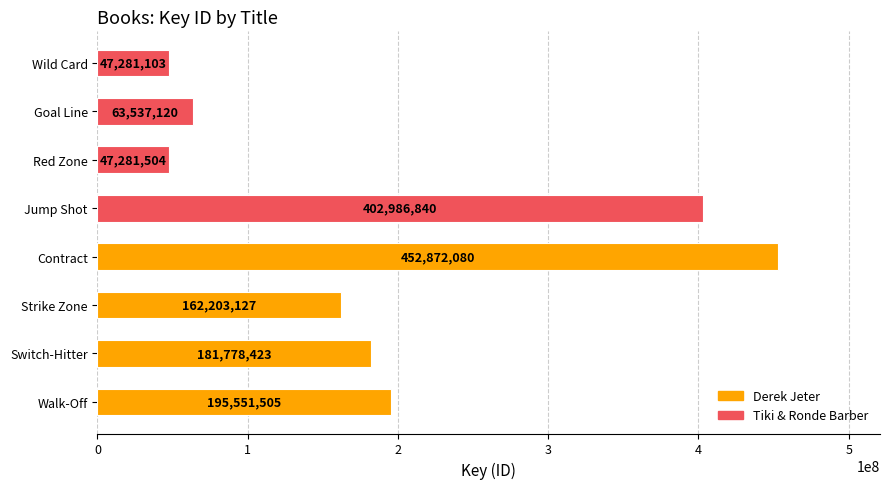

What is the minimum value shown in the chart?

47281103